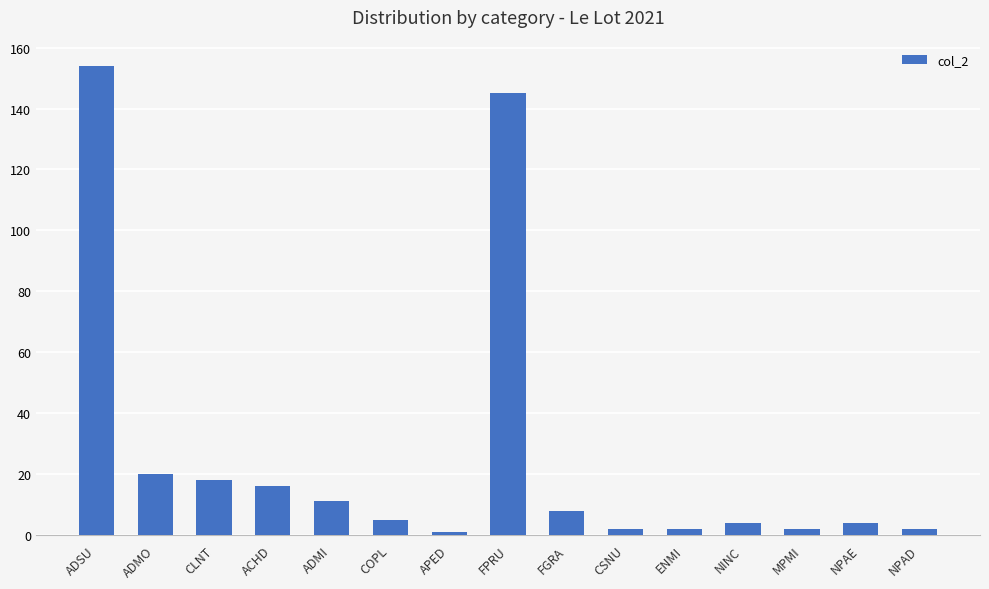

Reading left to right, what are all the values shown in this chart?

154	20	18	16	11	5	1	145	8	2	2	4	2	4	2